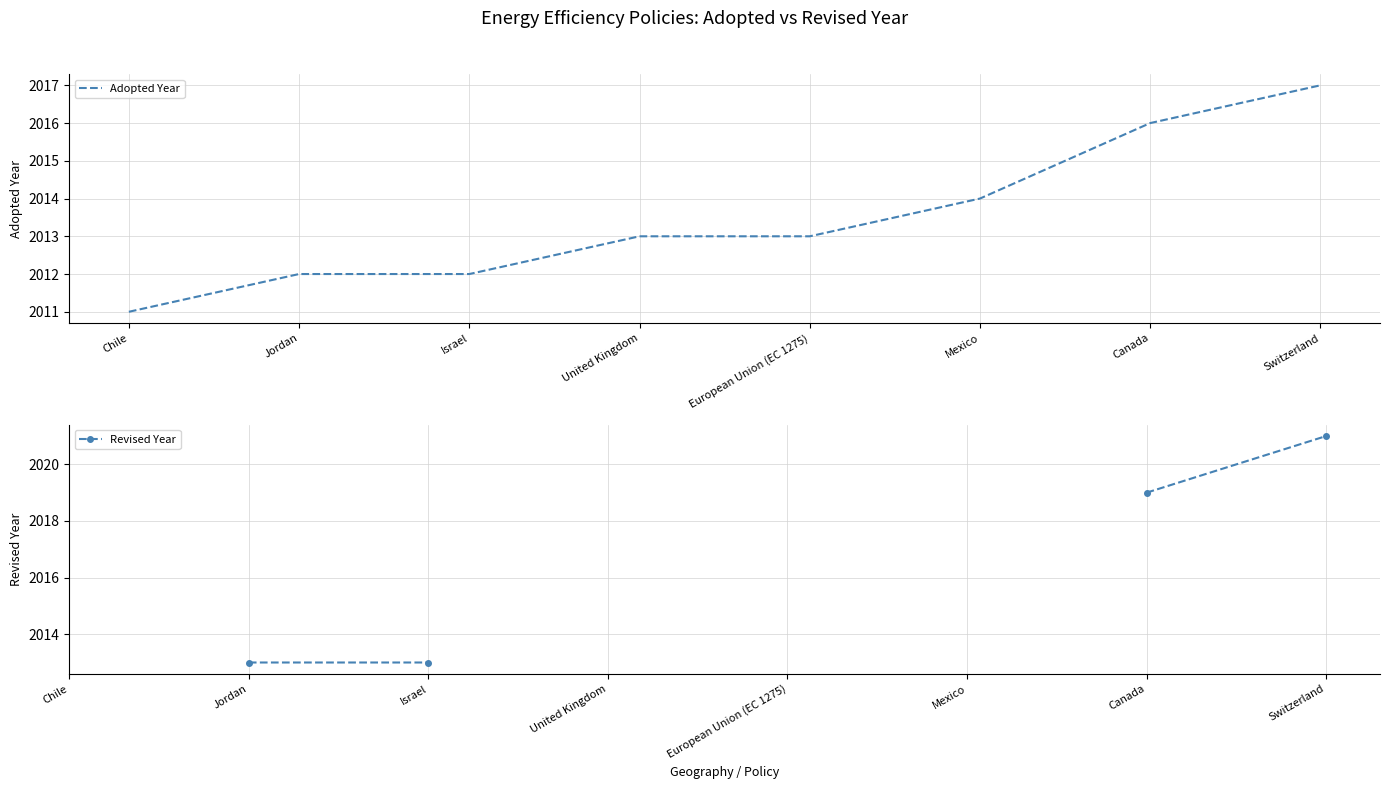

What is the difference between the Revised Year values at Jordan and Canada?

6.0